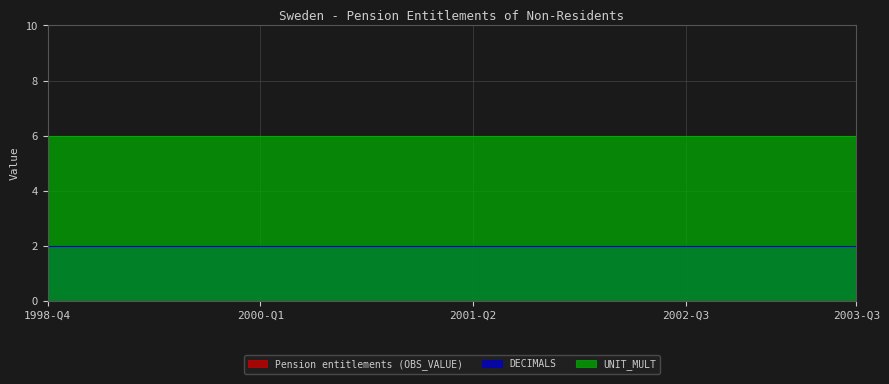

What is the maximum value for UNIT_MULT?

6